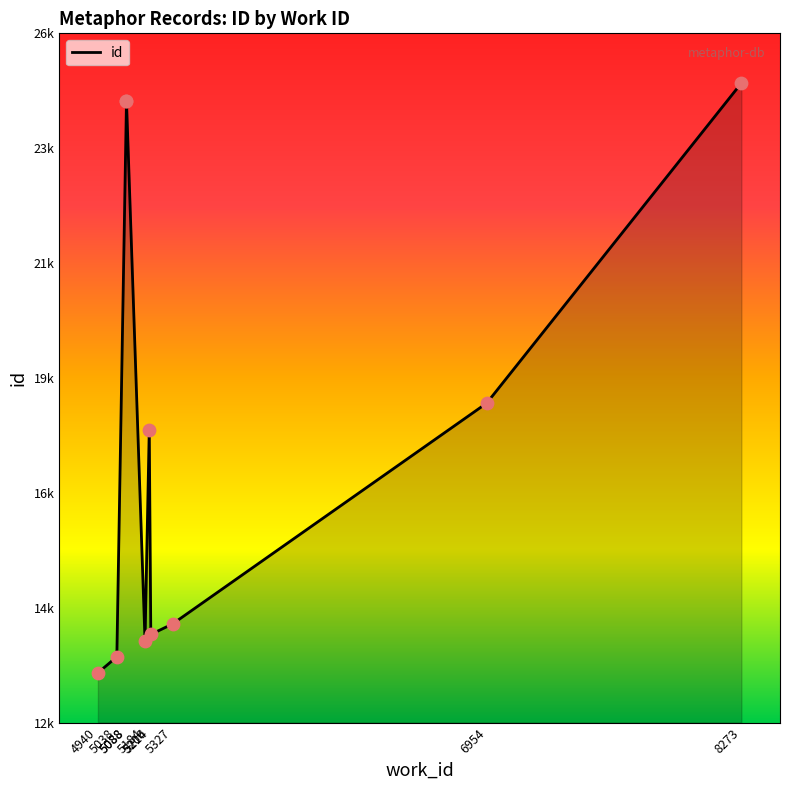

What is the change in value from 5088 to 5206?

-6609